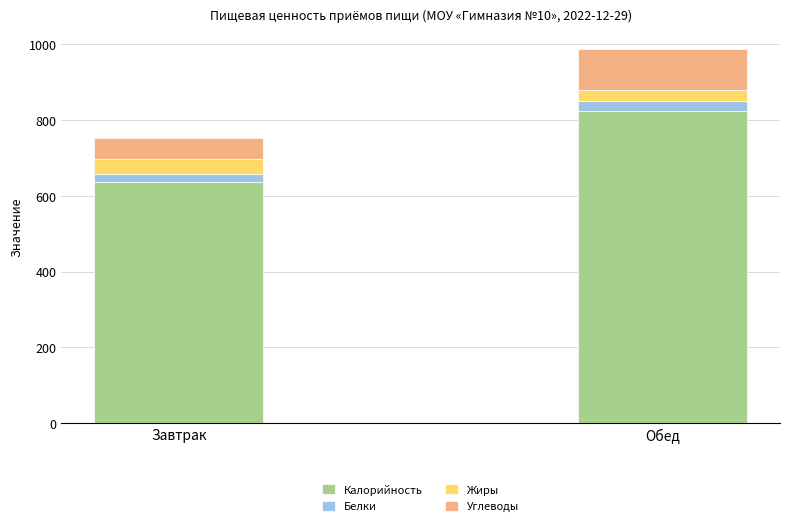

At which category is the sum across all series the highest?

Обед